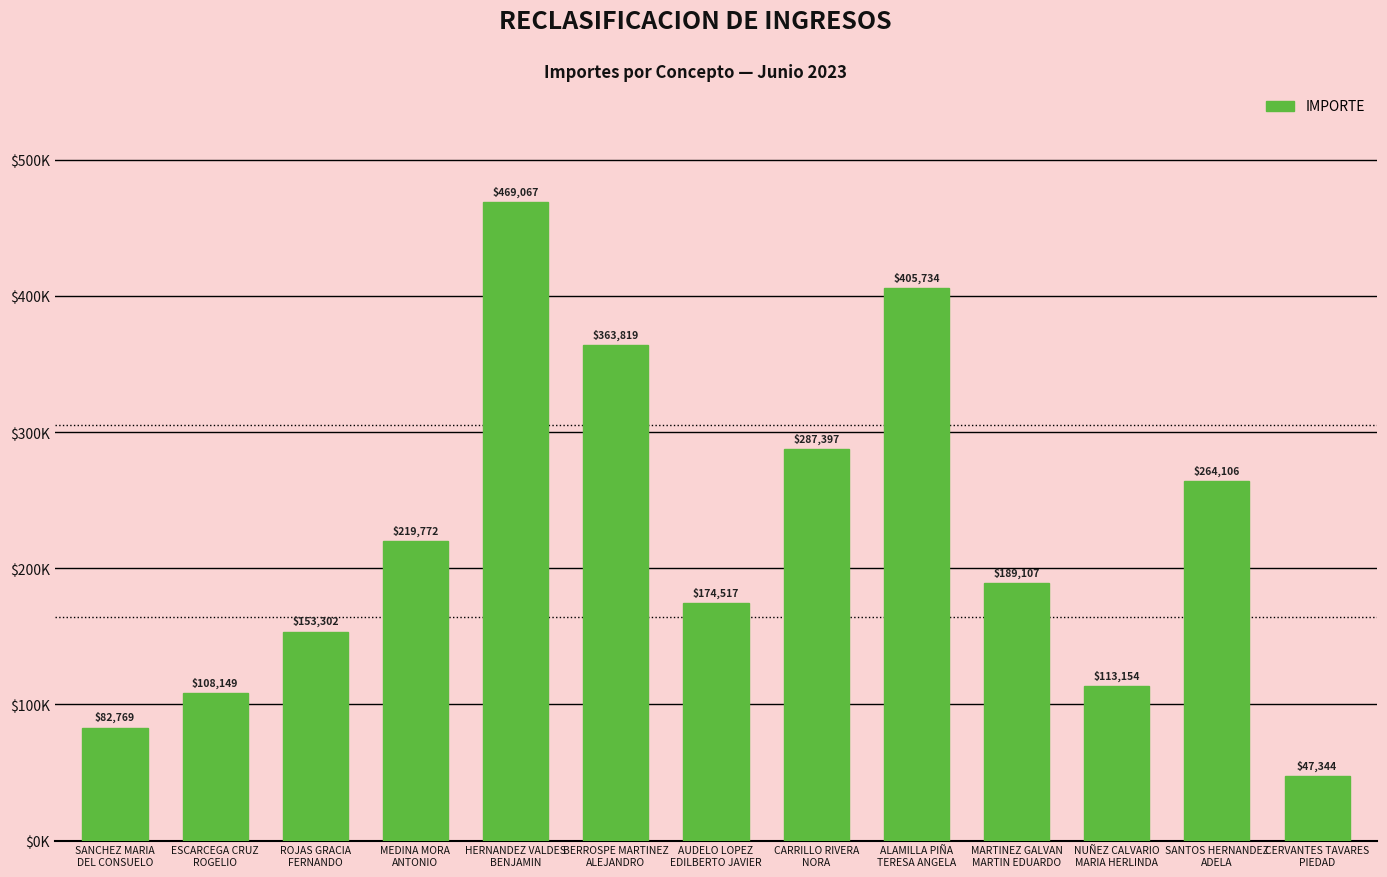

Are the bars horizontal?

No